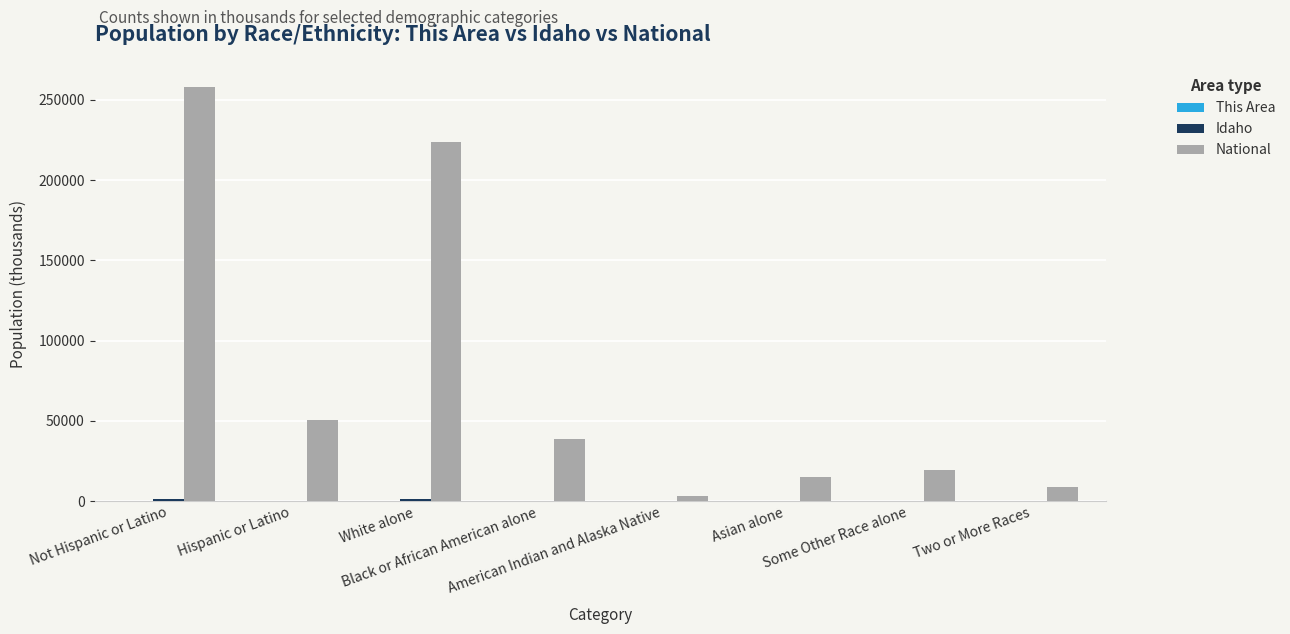

Which series has the largest range (max minus min)?

National